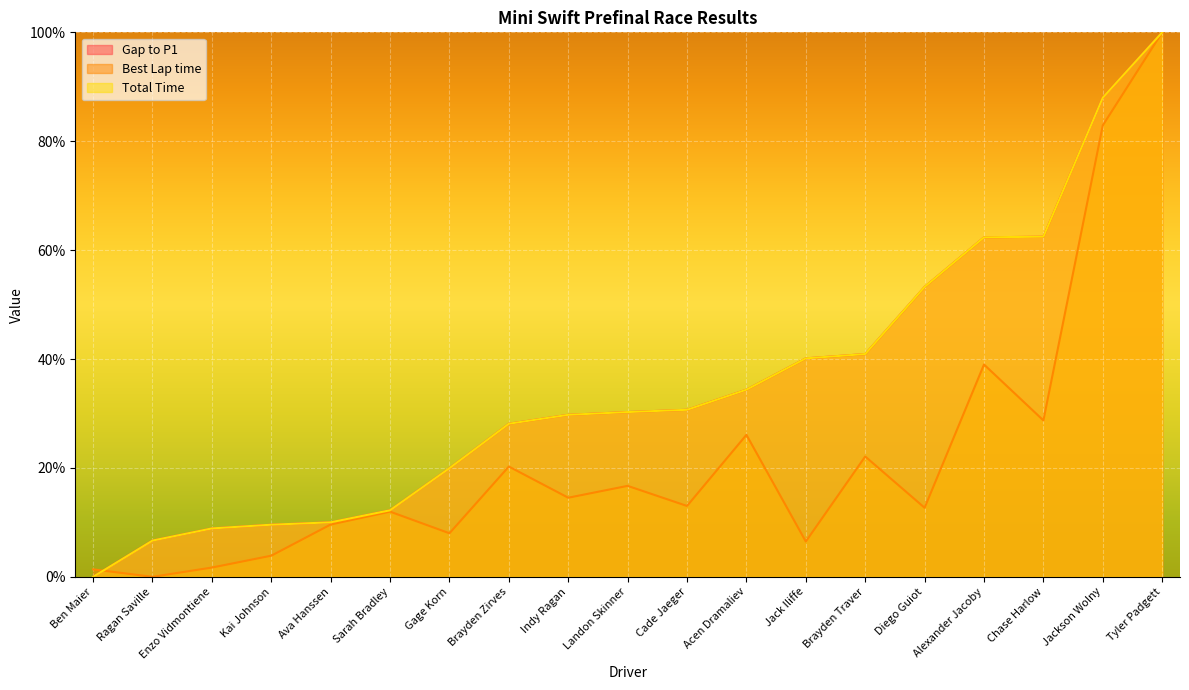

How many lines are shown in the chart?

3